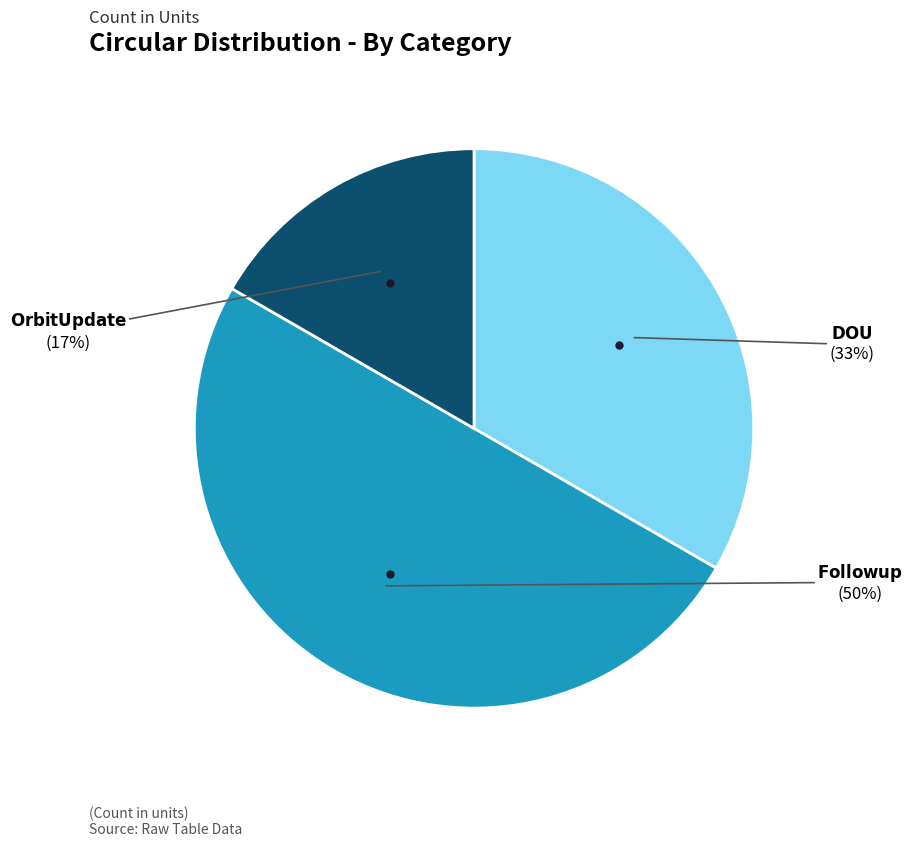

To the nearest percent, what is the difference between the largest and smallest slice percentages?

33%